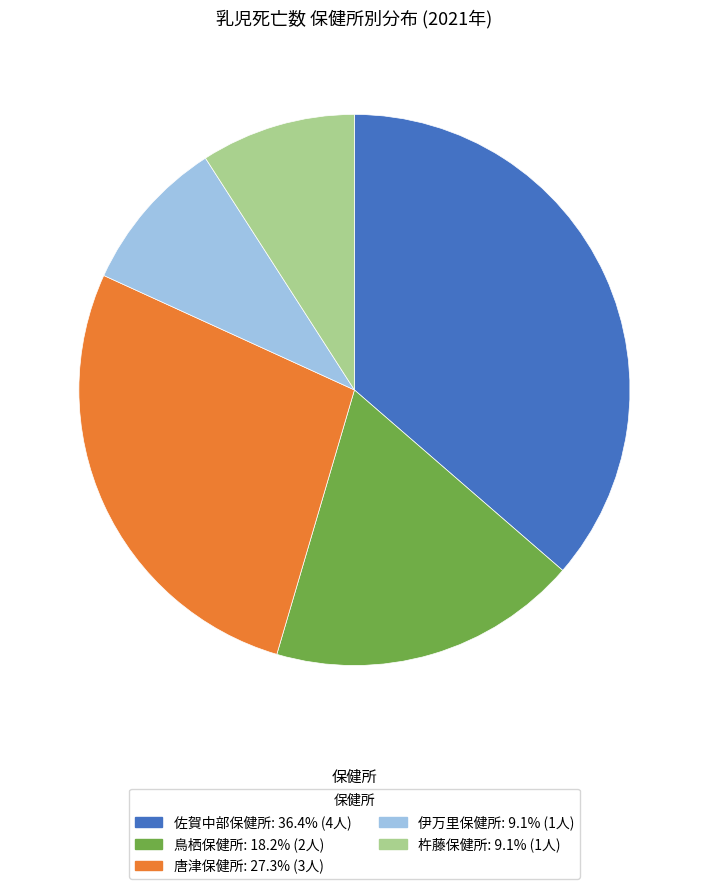

Is the sum of 唐津保健所 and 鳥栖保健所 greater than half?

No